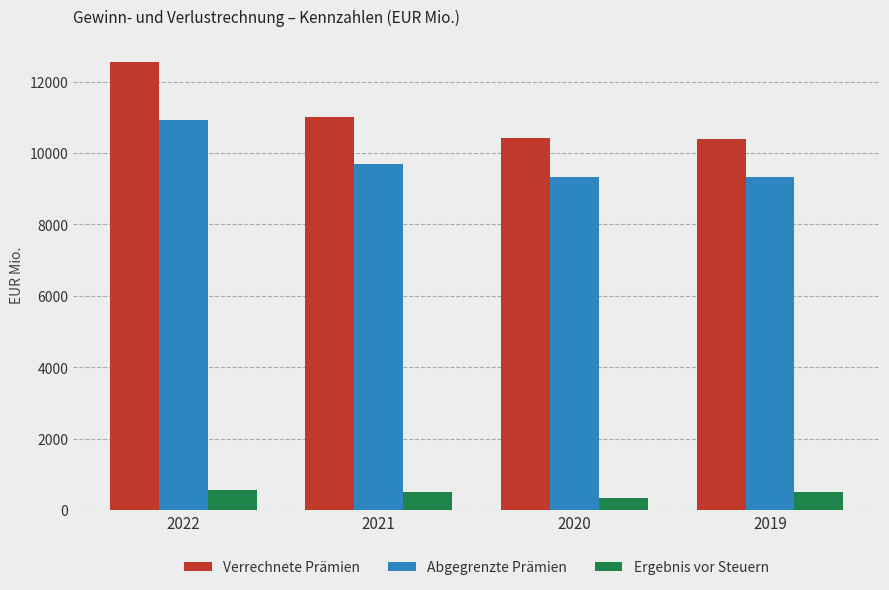

Where is Abgegrenzte Prämien nearest to the value 10114?

2021